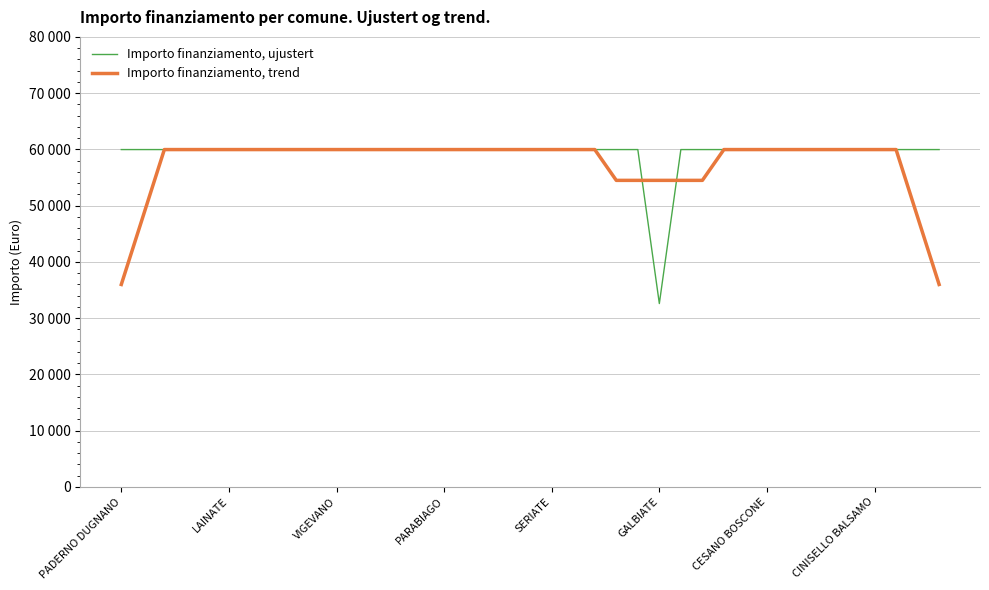

What are all the series names shown in the legend?

Importo finanziamento, ujustert, Importo finanziamento, trend